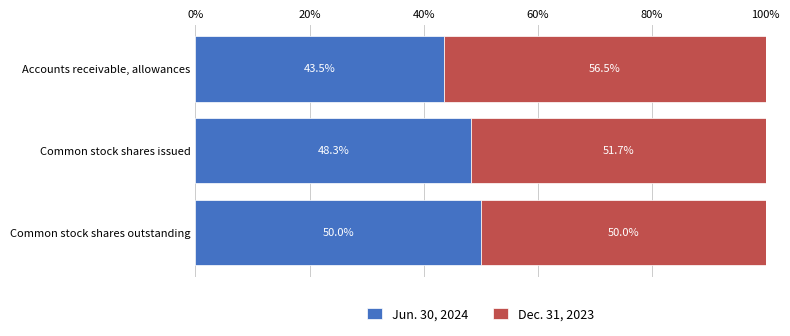

At which label does Jun. 30, 2024 reach its minimum?

Accounts receivable, allowances